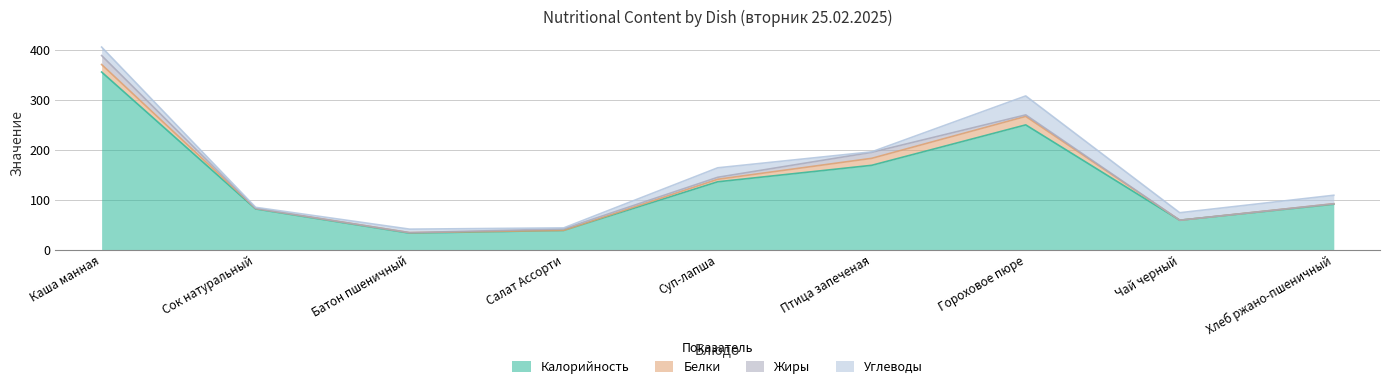

Between Суп-лапша and Чай черный, which is larger?

Суп-лапша